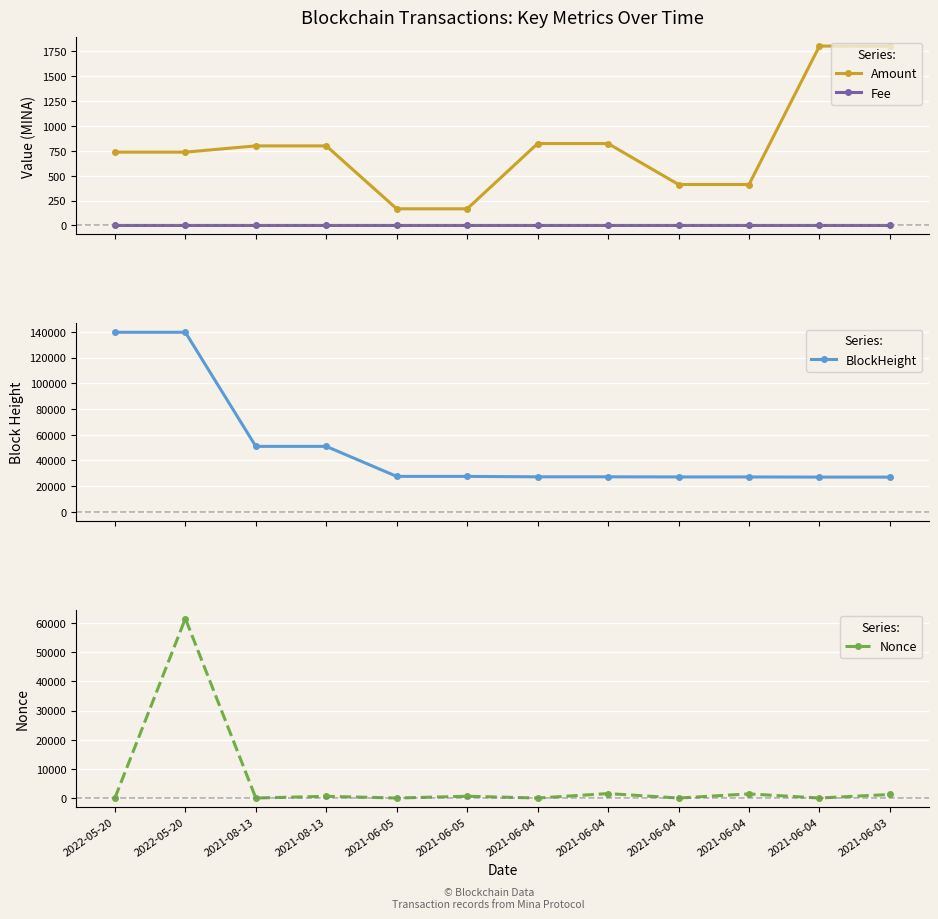

What is the sum of the BlockHeight values at 2021-06-04 and 2022-05-20?

166853.0